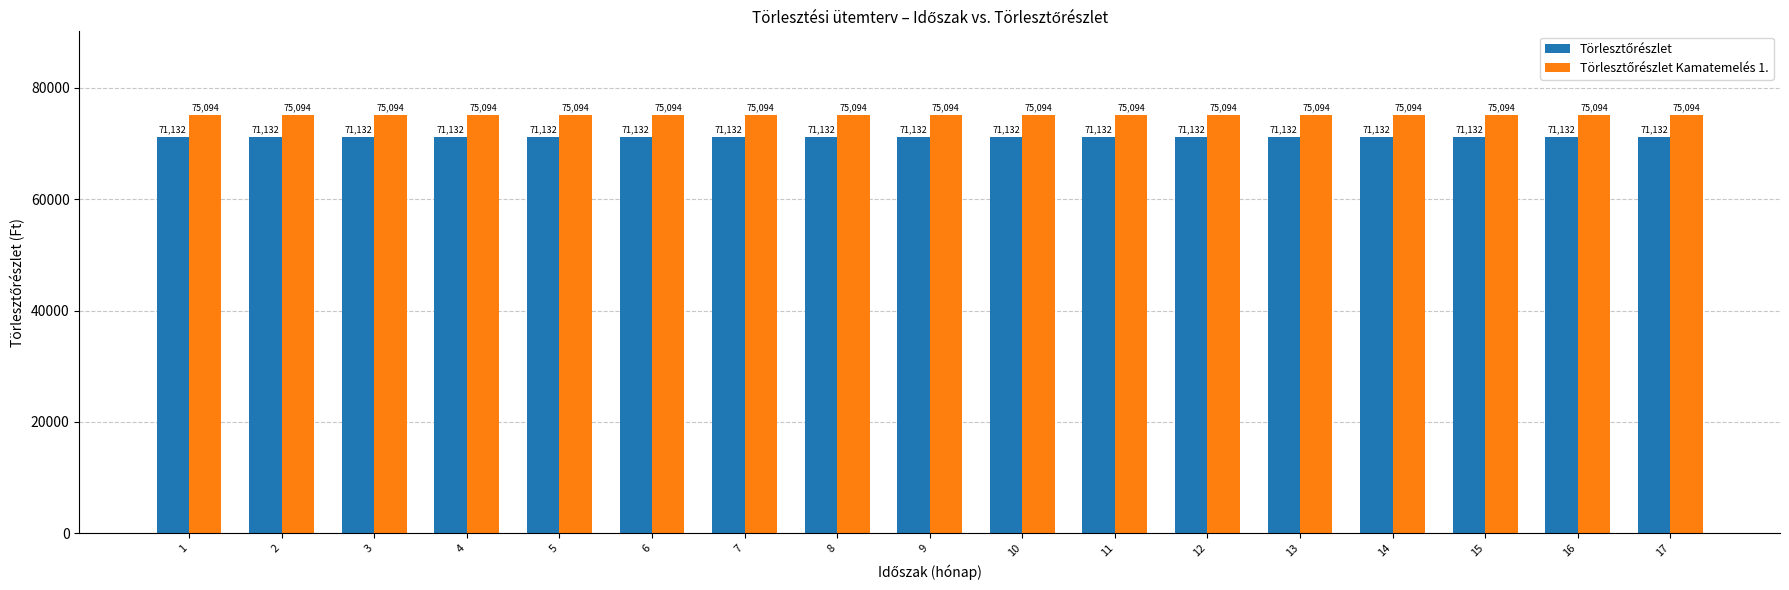

What is the maximum value shown in the chart?

75094